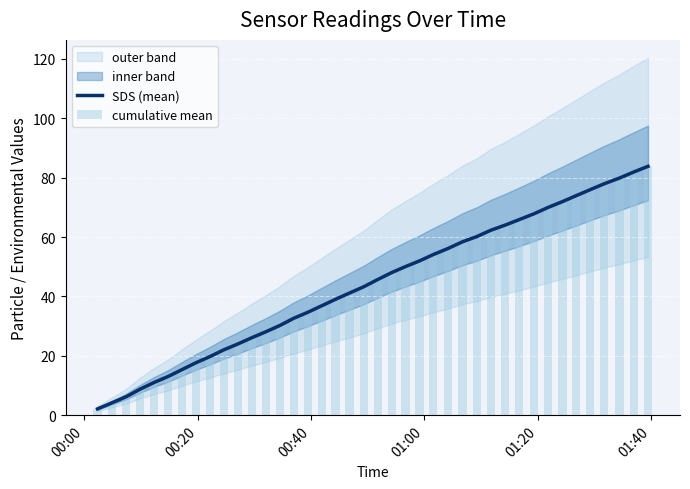

What is the maximum value for SDS (mean)?

83.8